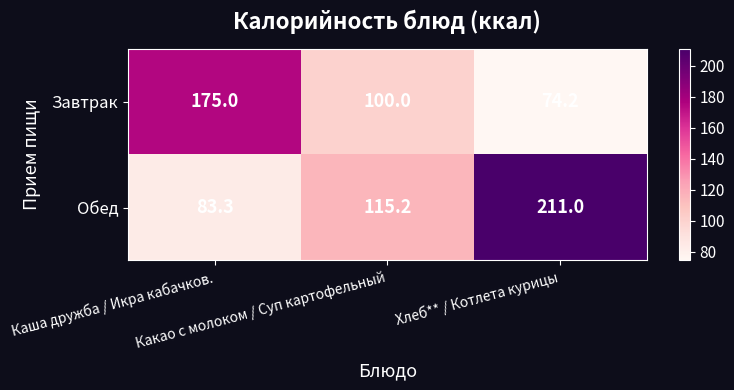

Rank the series by their maximum value, from highest to lowest.

Обед, Завтрак